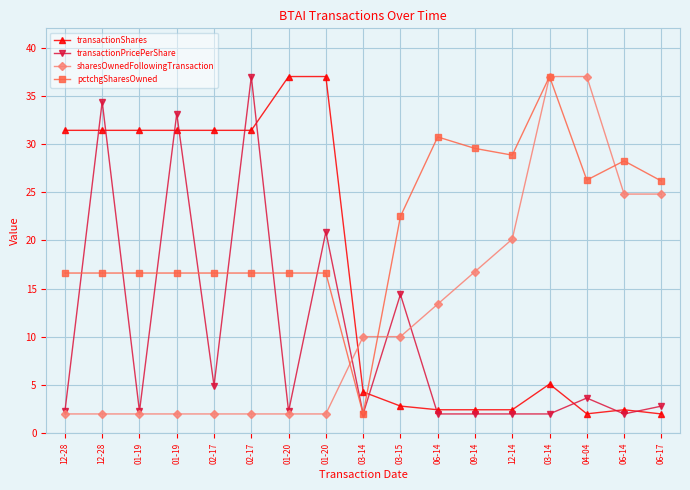

Which has a higher value, 12-28 or 12-28?

12-28